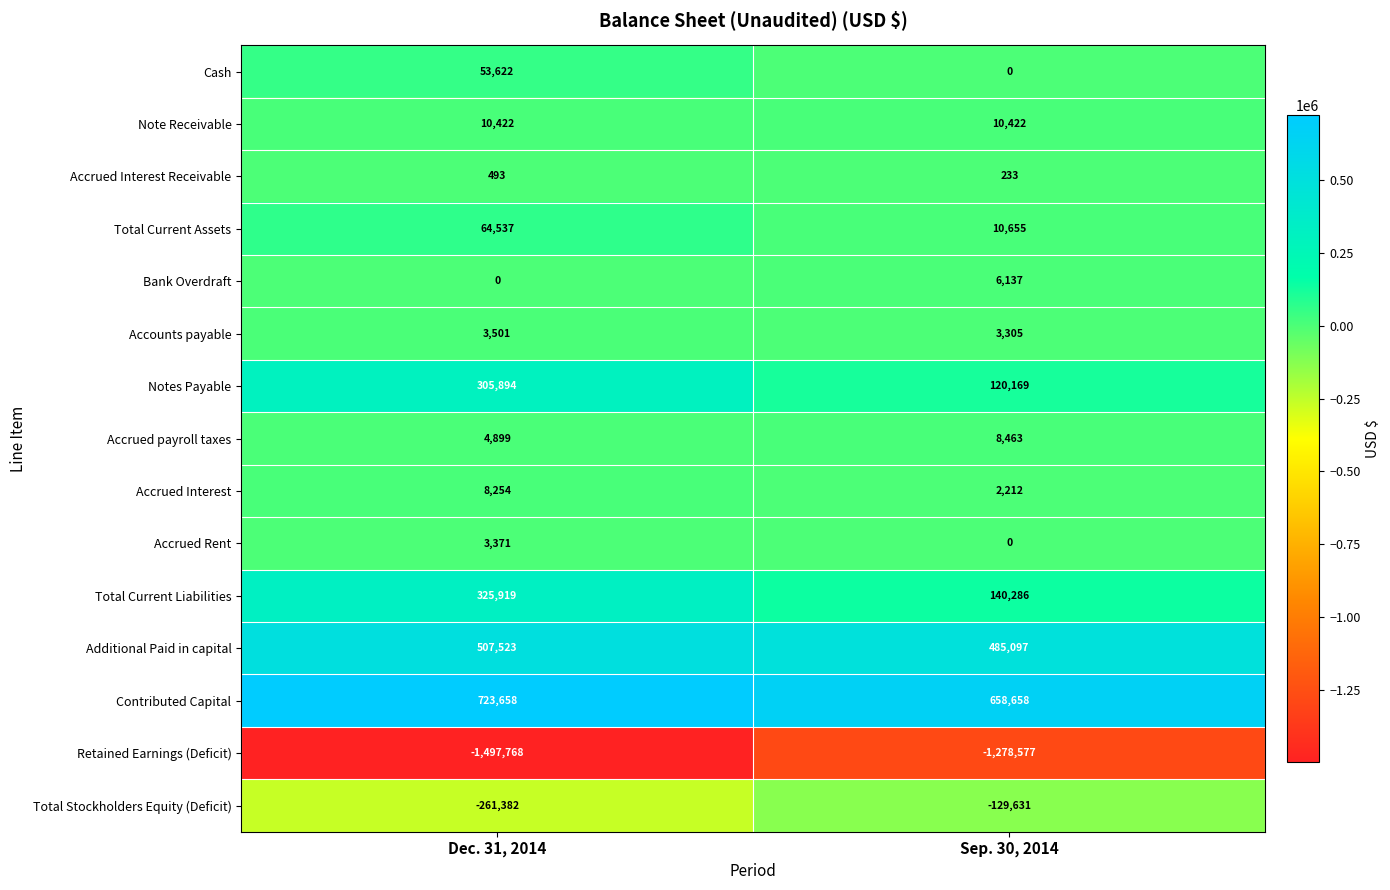

Reading left to right, what are all the values shown in this chart?

Cash: 53622	0
Note Receivable: 10422	10422
Accrued Interest Receivable: 493	233
Total Current Assets: 64537	10655
Bank Overdraft: 0	6137
Accounts payable: 3501	3305
Notes Payable: 305894	120169
Accrued payroll taxes: 4899	8463
Accrued Interest: 8254	2212
Accrued Rent: 3371	0
Total Current Liabilities: 325919	140286
Additional Paid in capital: 507523	485097
Contributed Capital: 723658	658658
Retained Earnings (Deficit): -1497768	-1278577
Total Stockholders Equity (Deficit): -261382	-129631